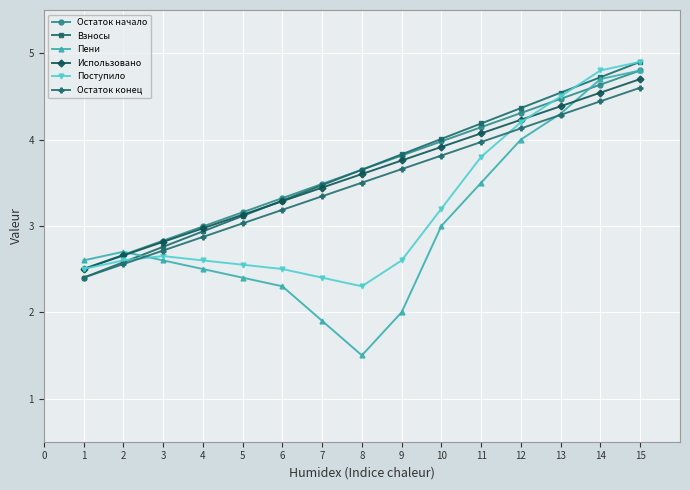

Between 1 and 11, which series saw the biggest shift?

Взносы